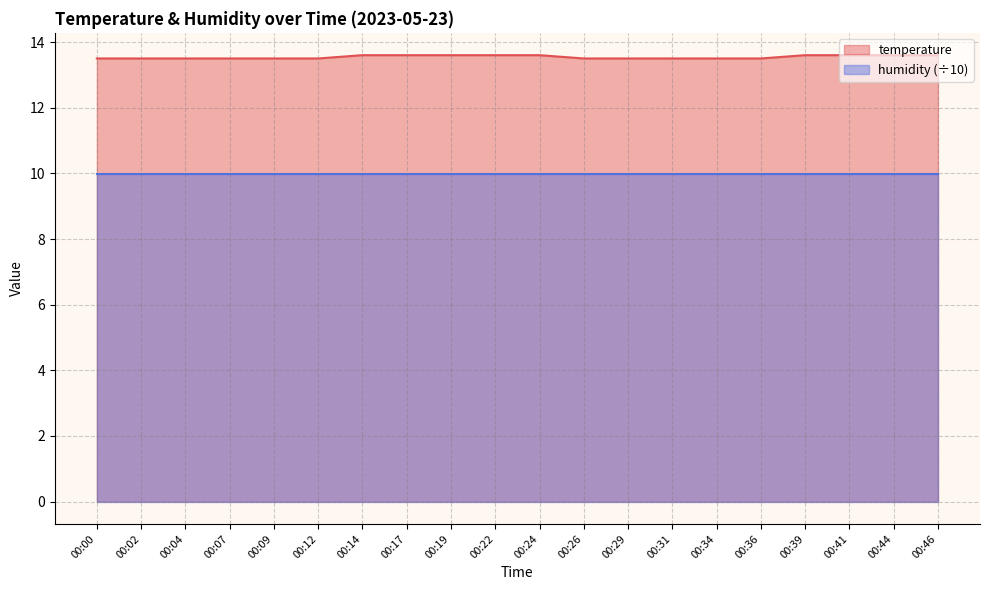

Rank the categories by value from lowest to highest.

00:00, 00:02, 00:04, 00:07, 00:09, 00:12, 00:26, 00:29, 00:31, 00:34, 00:36, 00:14, 00:17, 00:19, 00:22, 00:24, 00:39, 00:41, 00:44, 00:46